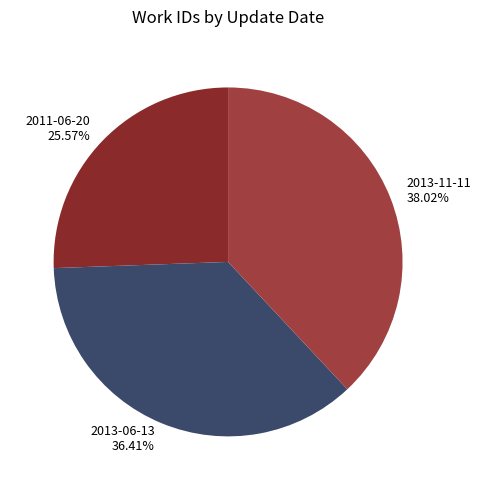

Which category has the biggest portion of the pie?

2013-11-11